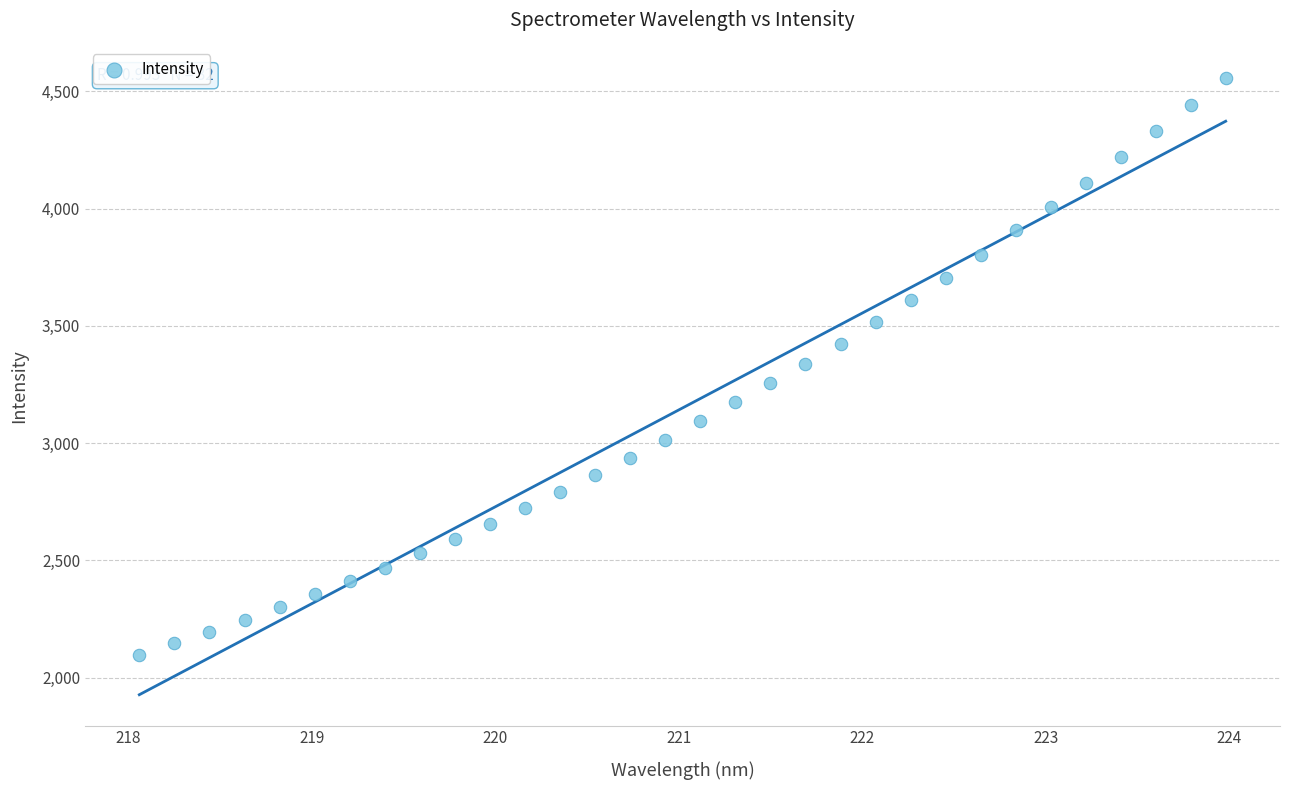

What is the range of X values (max minus min)?

5.9